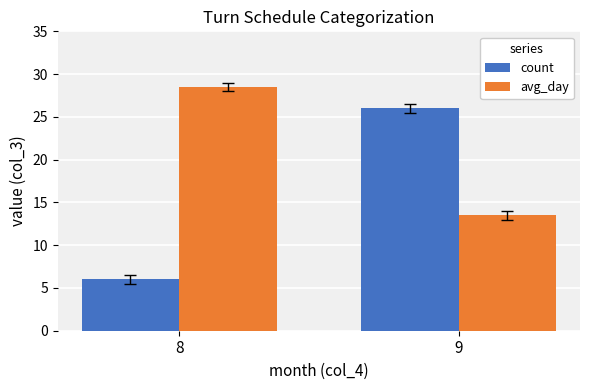

Which category has the lowest value across all series?

8